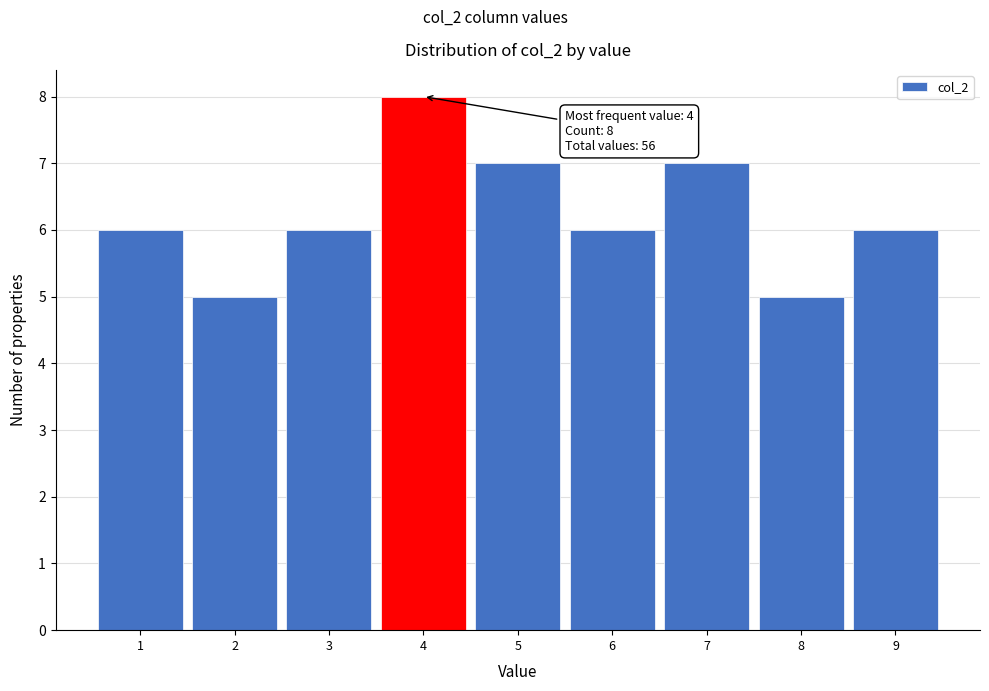

Which range on the x-axis has the tallest bar?

3.5 to 4.5